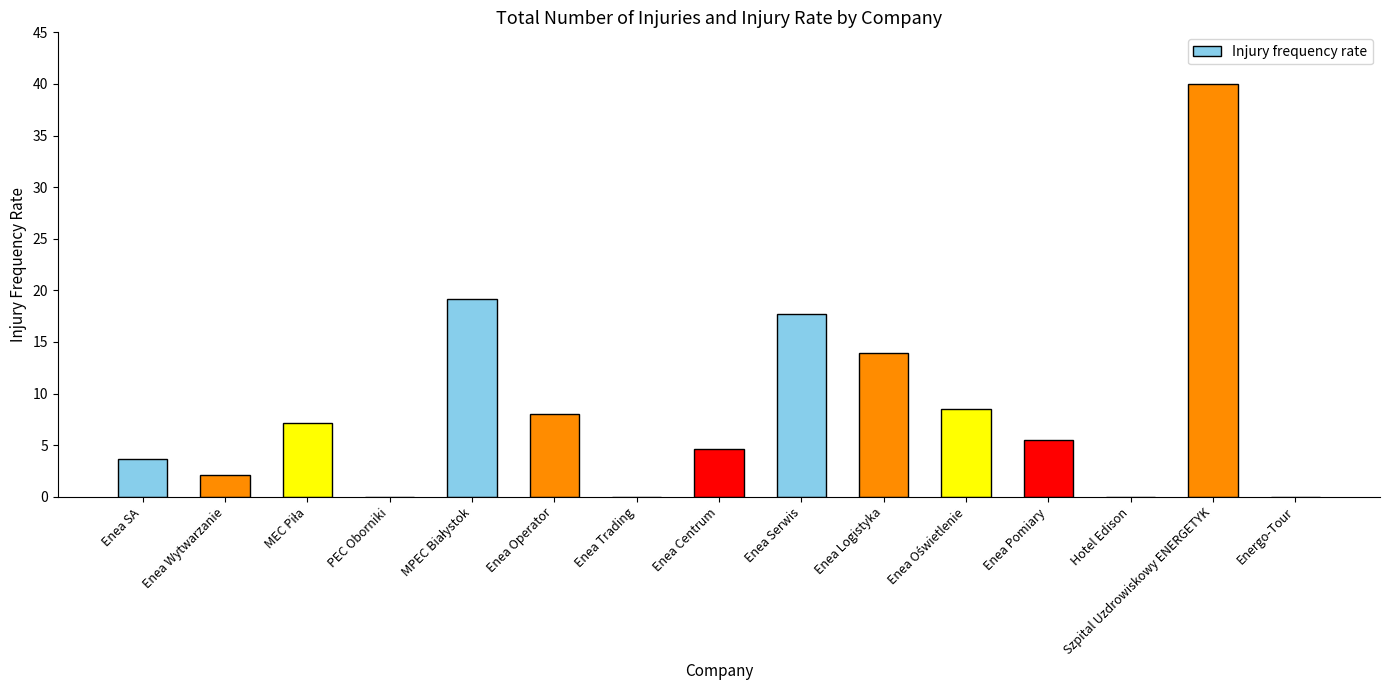

Which has a higher value, Enea Logistyka or Energo-Tour?

Enea Logistyka